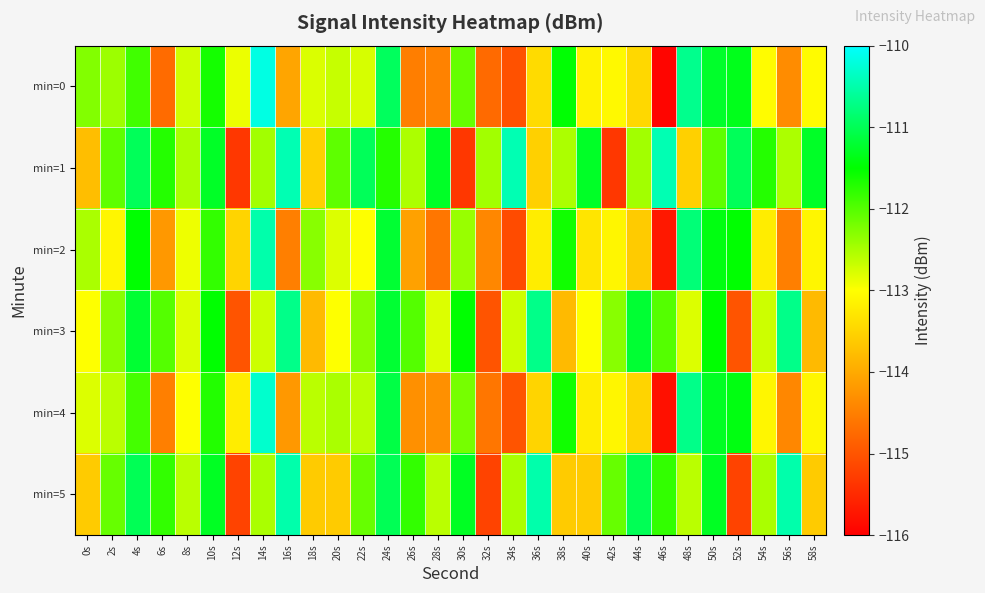

Reading left to right, transcribe all the data shown in this chart.

min=0: 0s=-112.3	2s=-112.4	4s=-111.9	6s=-114.7	8s=-112.7	10s=-111.6	12s=-112.9	14s=-110.2	16s=-114.0	18s=-112.8	20s=-112.7	22s=-112.8	24s=-111.0	26s=-114.5	28s=-114.5	30s=-112.1	32s=-114.7	34s=-115.0	36s=-113.4	38s=-111.5	40s=-113.1	42s=-113.1	44s=-113.5	46s=-115.9	48s=-110.7	50s=-111.2	52s=-111.3	54s=-113.0	56s=-114.3	58s=-113.0
min=1: 0s=-113.8	2s=-112.1	4s=-111.0	6s=-111.7	8s=-112.5	10s=-111.3	12s=-115.3	14s=-112.5	16s=-110.5	18s=-113.5	20s=-112.1	22s=-111.0	24s=-111.7	26s=-112.5	28s=-111.3	30s=-115.3	32s=-112.5	34s=-110.5	36s=-113.5	38s=-112.5	40s=-111.3	42s=-115.3	44s=-112.5	46s=-110.5	48s=-113.5	50s=-112.1	52s=-111.0	54s=-111.7	56s=-112.5	58s=-111.3
min=2: 0s=-112.5	2s=-113.1	4s=-111.5	6s=-114.2	8s=-112.9	10s=-111.8	12s=-113.5	14s=-110.5	16s=-114.5	18s=-112.3	20s=-112.8	22s=-113.0	24s=-111.2	26s=-114.1	28s=-114.6	30s=-112.4	32s=-114.4	34s=-115.1	36s=-113.2	38s=-111.6	40s=-113.3	42s=-113.1	44s=-113.6	46s=-115.7	48s=-110.8	50s=-111.4	52s=-111.5	54s=-113.2	56s=-114.5	58s=-113.1
min=3: 0s=-113.0	2s=-112.3	4s=-111.2	6s=-112.0	8s=-112.8	10s=-111.5	12s=-115.0	14s=-112.7	16s=-110.7	18s=-113.8	20s=-113.0	22s=-112.3	24s=-111.2	26s=-112.0	28s=-112.8	30s=-111.5	32s=-115.0	34s=-112.7	36s=-110.7	38s=-113.8	40s=-113.0	42s=-112.3	44s=-111.2	46s=-112.0	48s=-112.8	50s=-111.5	52s=-115.0	54s=-112.7	56s=-110.7	58s=-113.8
min=4: 0s=-112.8	2s=-112.6	4s=-111.9	6s=-114.5	8s=-113.0	10s=-111.7	12s=-113.2	14s=-110.3	16s=-114.2	18s=-112.6	20s=-112.5	22s=-112.6	24s=-111.1	26s=-114.3	28s=-114.3	30s=-112.2	32s=-114.6	34s=-115.0	36s=-113.5	38s=-111.6	40s=-113.2	42s=-113.1	44s=-113.5	46s=-115.8	48s=-110.7	50s=-111.3	52s=-111.4	54s=-113.1	56s=-114.4	58s=-113.1
min=5: 0s=-113.6	2s=-112.1	4s=-111.0	6s=-111.8	8s=-112.6	10s=-111.3	12s=-115.2	14s=-112.5	16s=-110.5	18s=-113.6	20s=-113.6	22s=-112.1	24s=-111.0	26s=-111.8	28s=-112.6	30s=-111.3	32s=-115.2	34s=-112.5	36s=-110.5	38s=-113.6	40s=-113.6	42s=-112.1	44s=-111.0	46s=-111.8	48s=-112.6	50s=-111.3	52s=-115.2	54s=-112.5	56s=-110.5	58s=-113.6